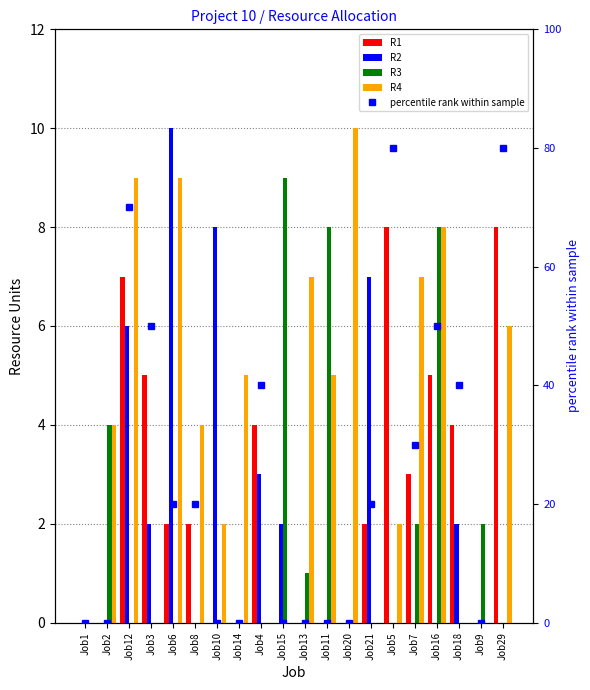

What is the difference between the maximum and minimum values in the R4 series?

10